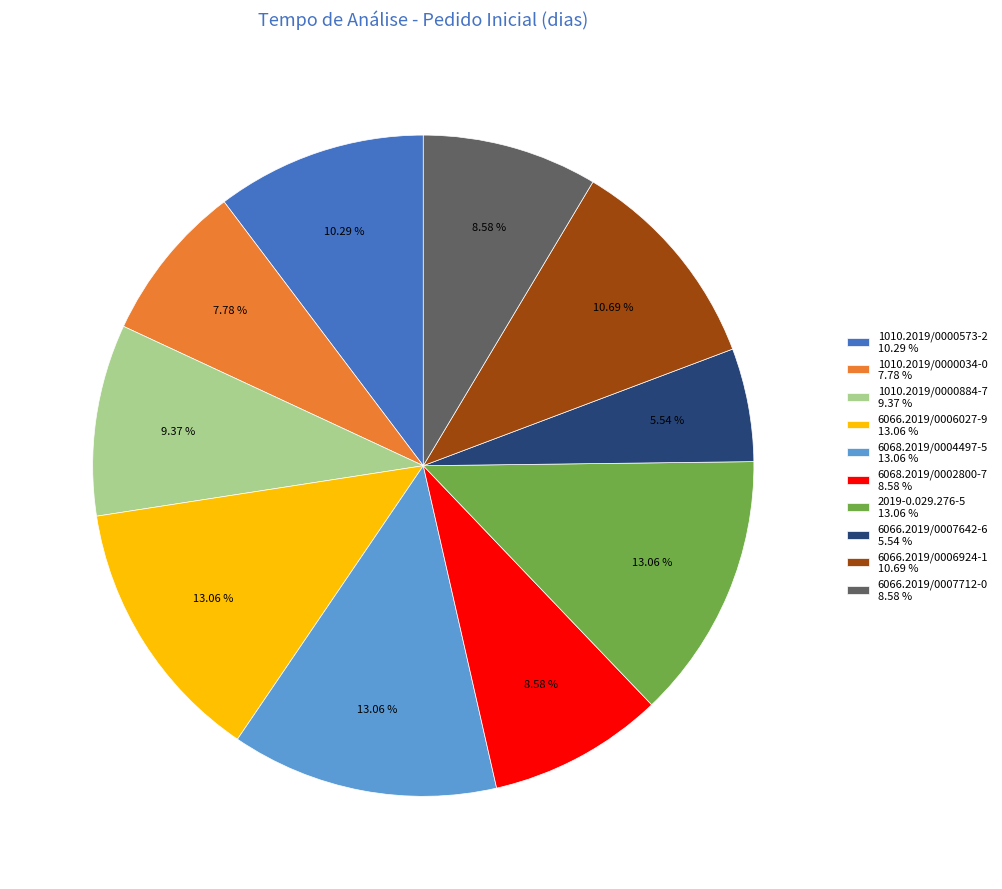

Is there a majority slice in this chart?

No